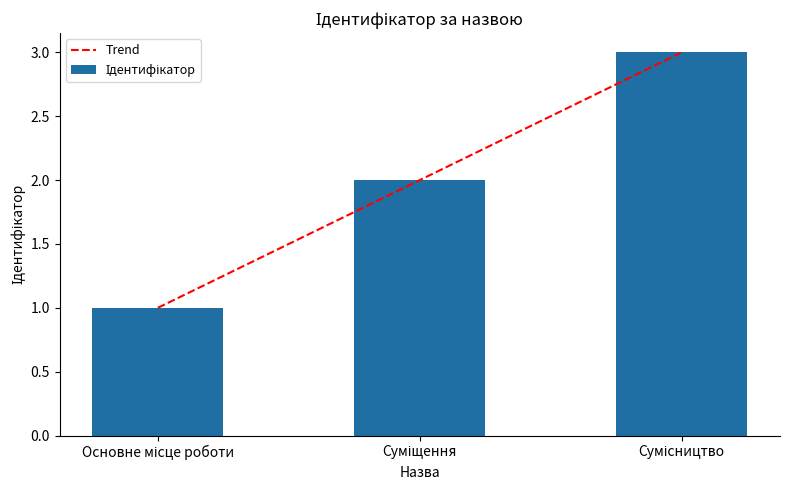

The value of Trend at Суміщення is 3.4. True or false?

False